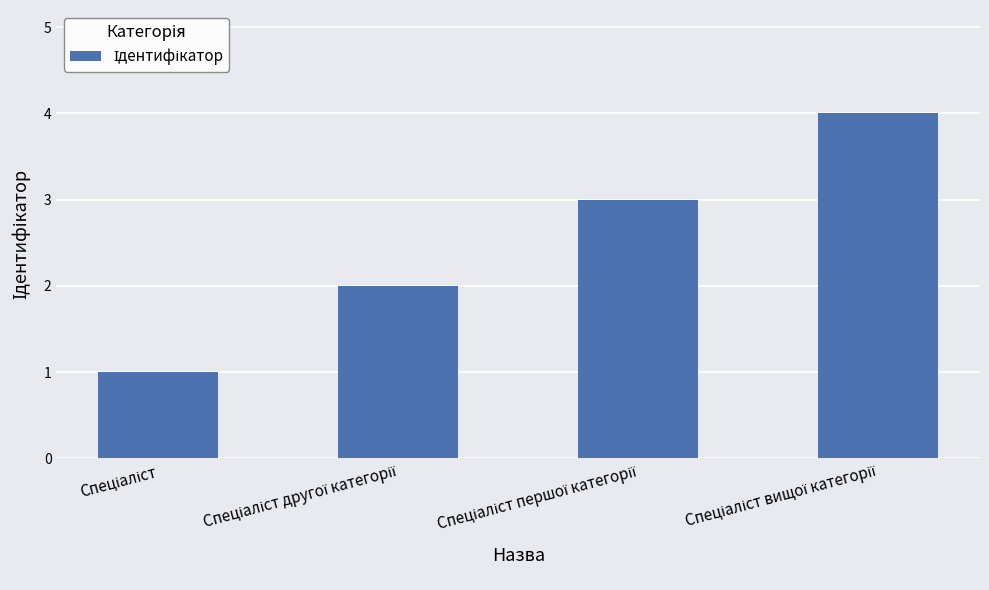

What is the maximum value shown in the chart?

4